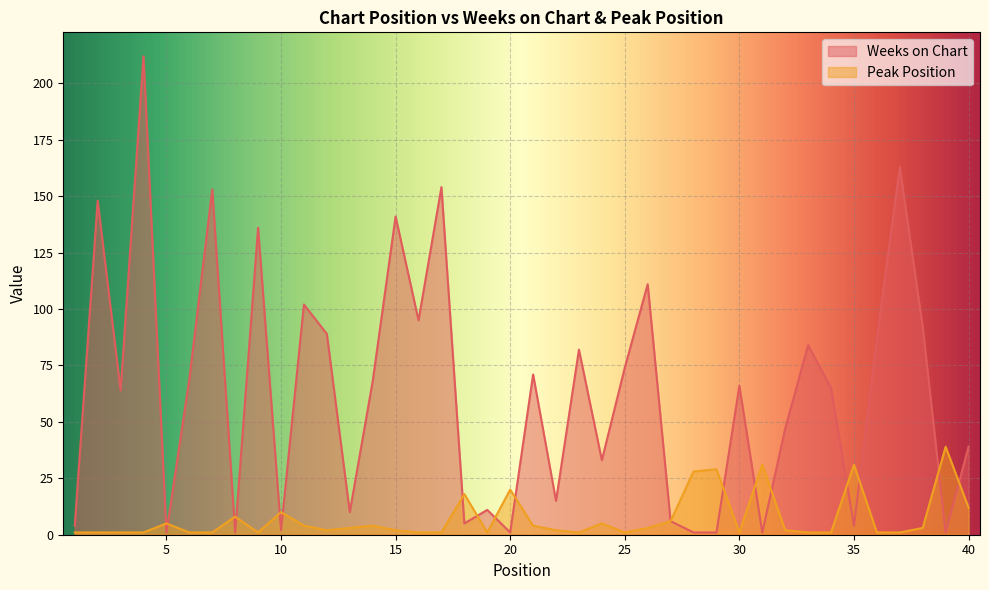

What is the value of the Peak Position point at the 9th from the left?

1